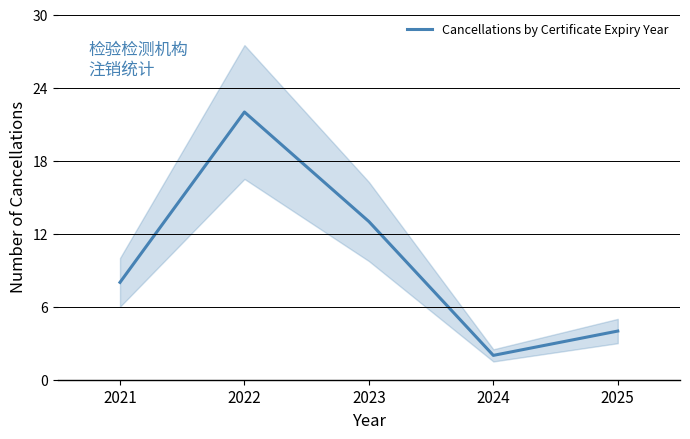

Reading left to right, what are all the values shown in this chart?

8	22	13	2	4